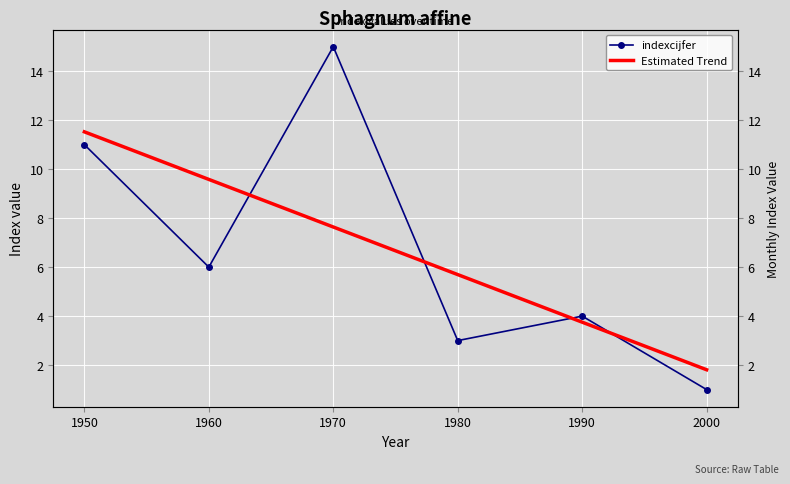

What is the sum of all values?

40